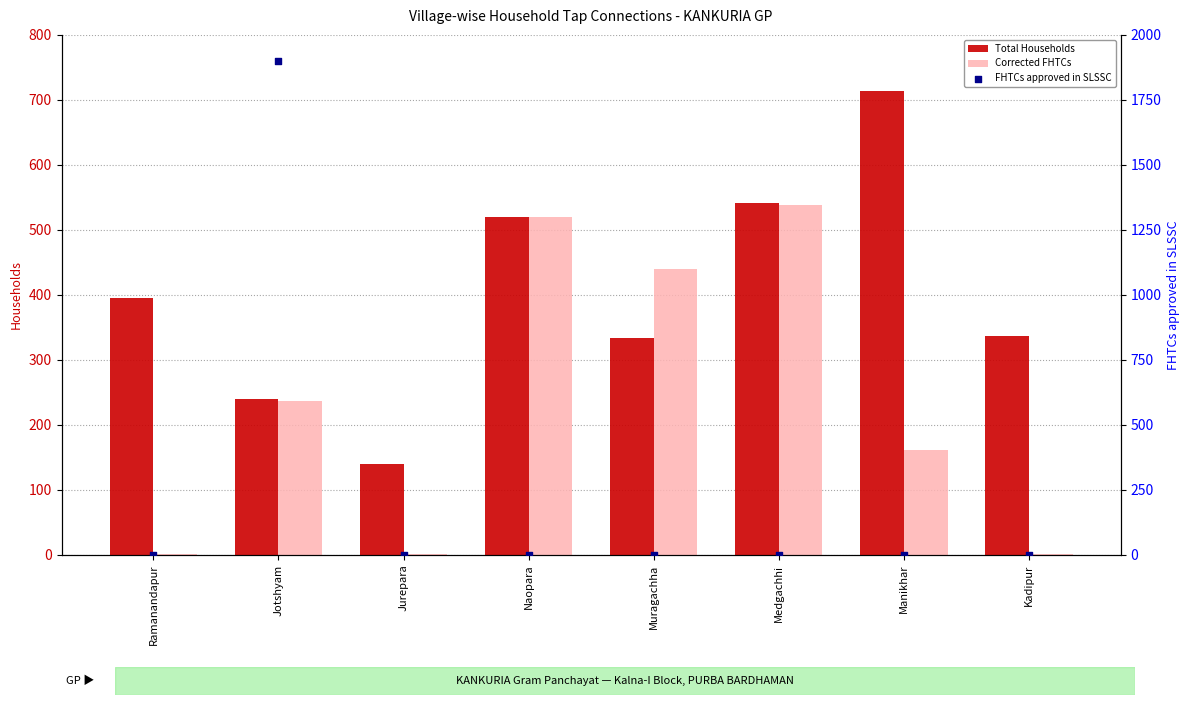

What is the total value across all series at Medgachhi?

1080